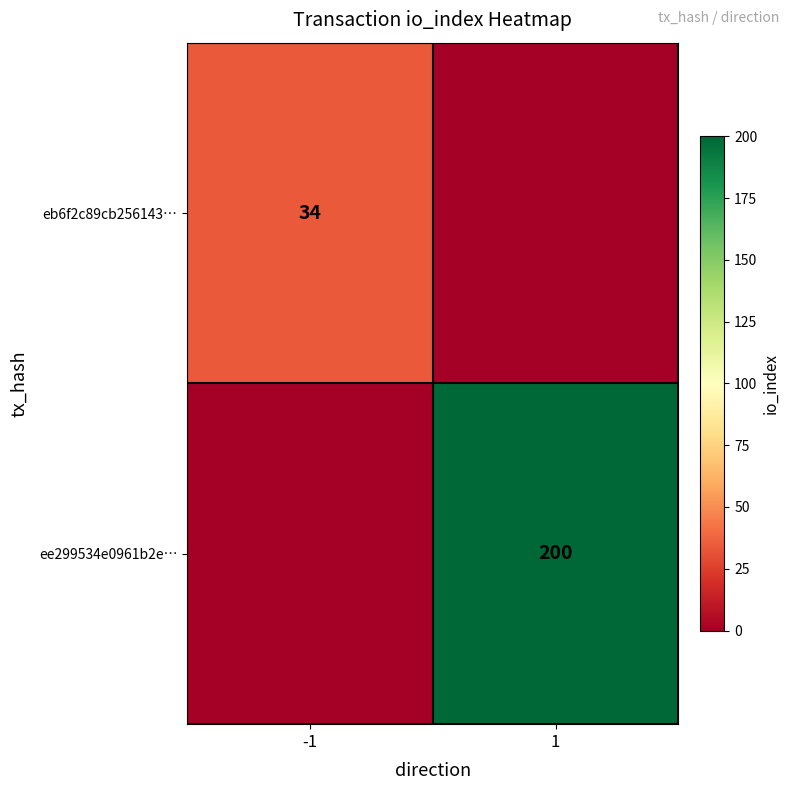

Is it true that eb6f2c89cb256143… equals 14 at -1?

False